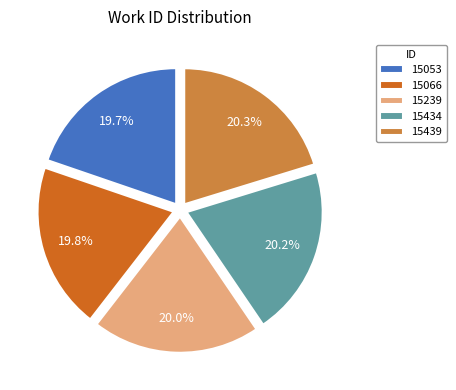

Is 15434 the majority of the pie?

No